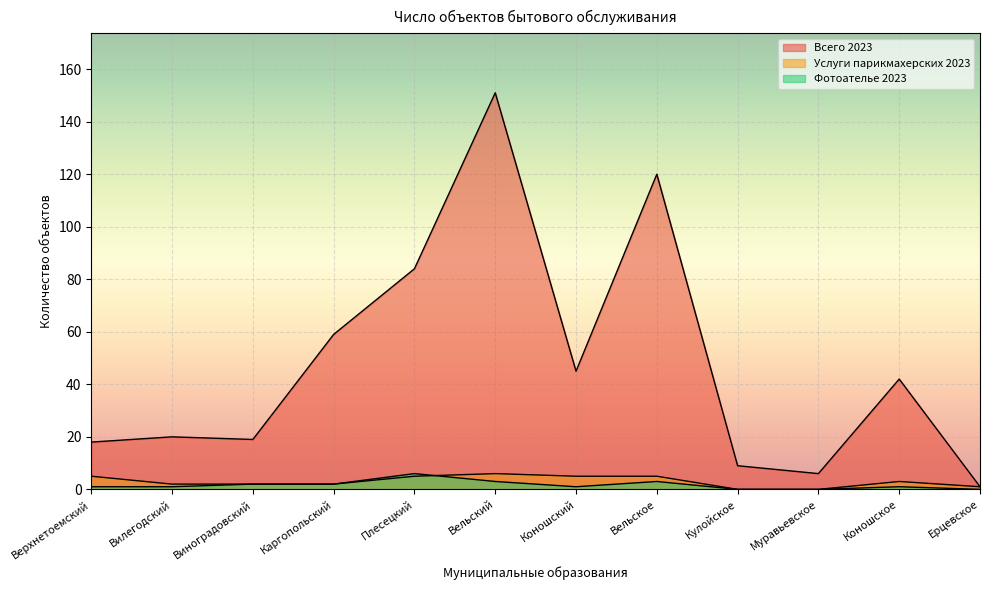

True or false: Всего 2023 has more than 1 interior local peaks.

True